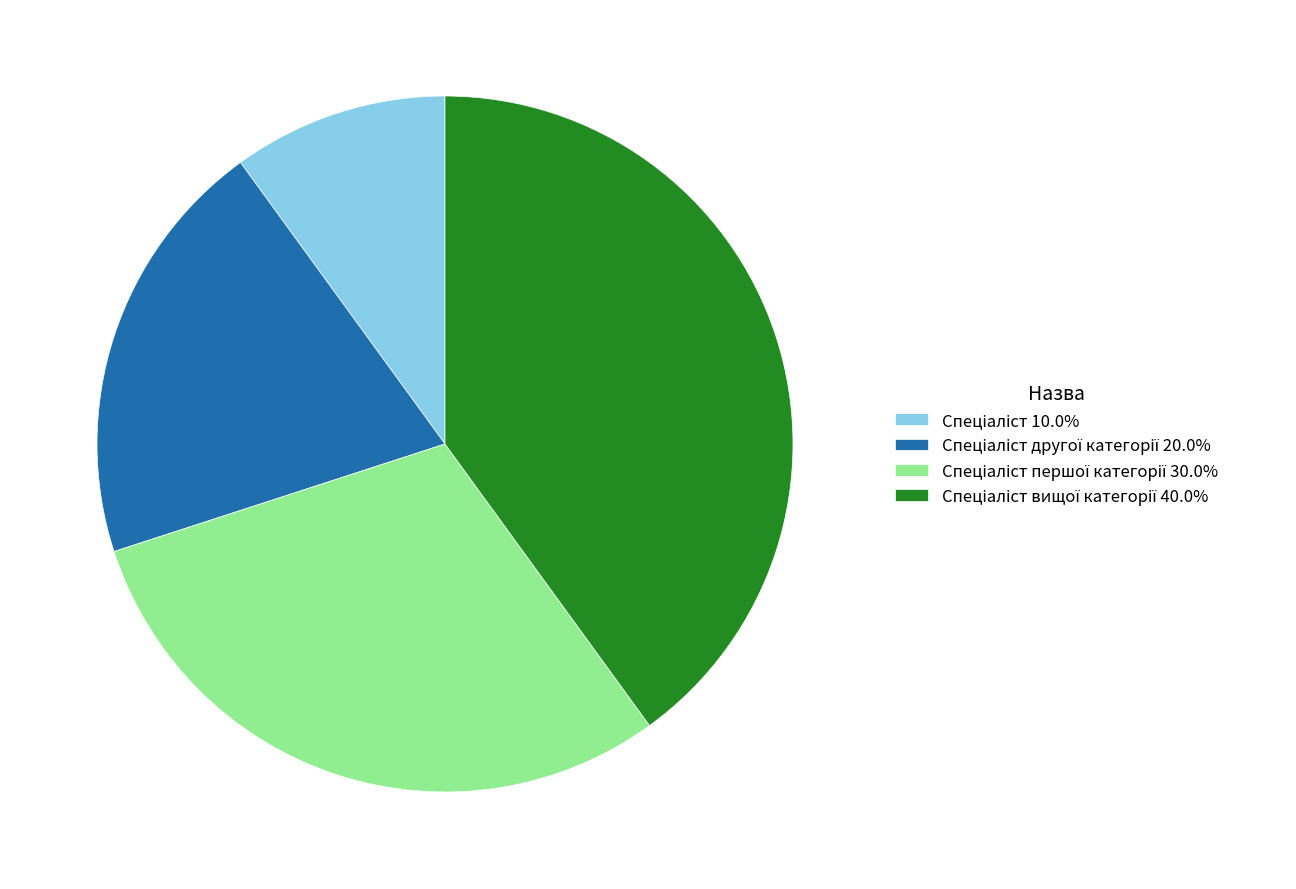

Does any single category account for the majority?

No